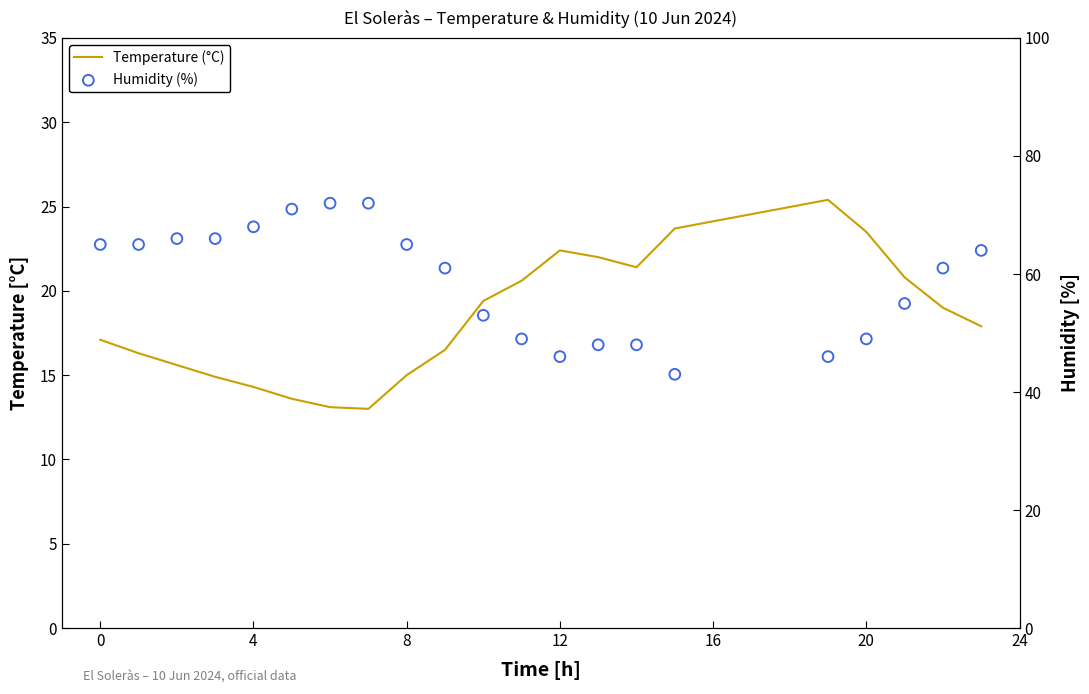

Which series has the largest total across all categories?

Humidity (%)